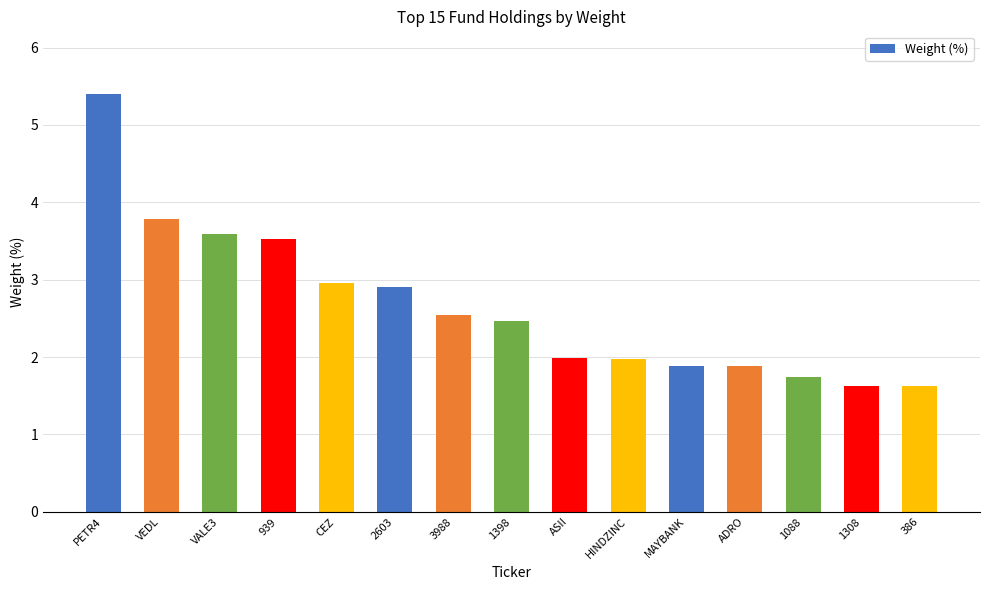

What is the smallest value displayed?

1.6